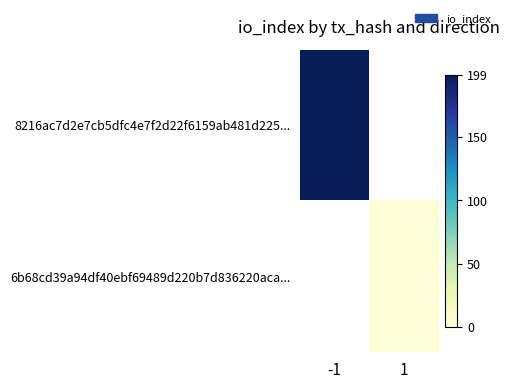

At which label does 8216ac7d2e7cb5dfc4e7f2d22f6159ab481d225... reach its peak?

-1